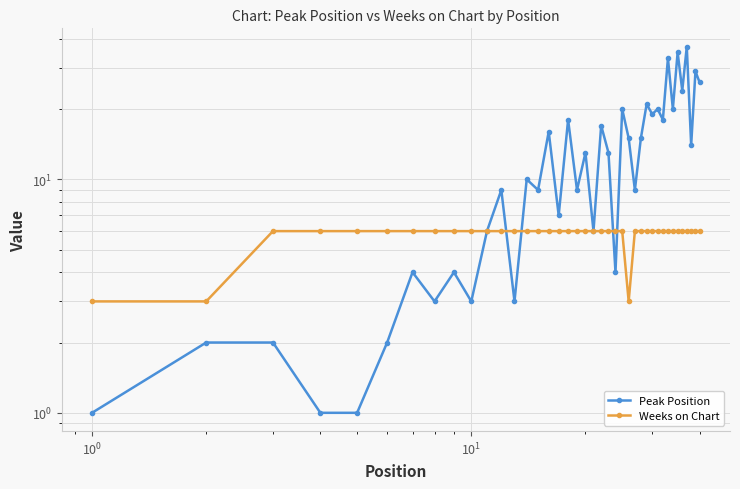

What is the sum of all Weeks on Chart values?

231